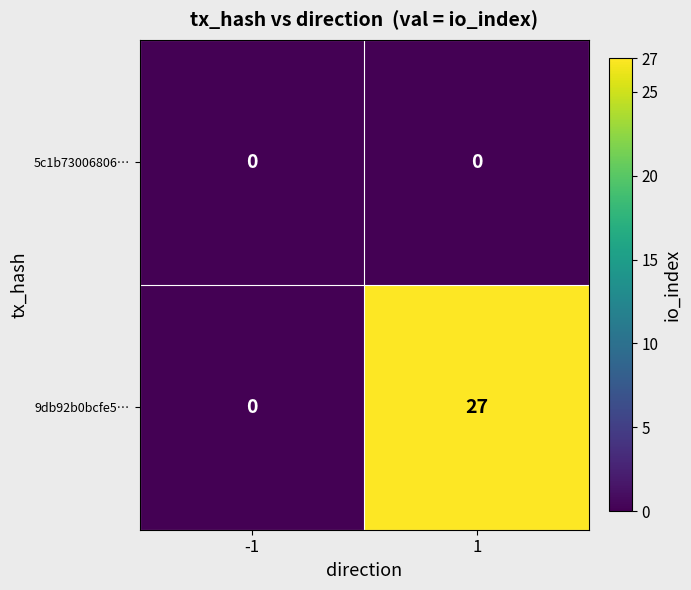

What is the maximum value for 9db92b0bcfe5…?

27